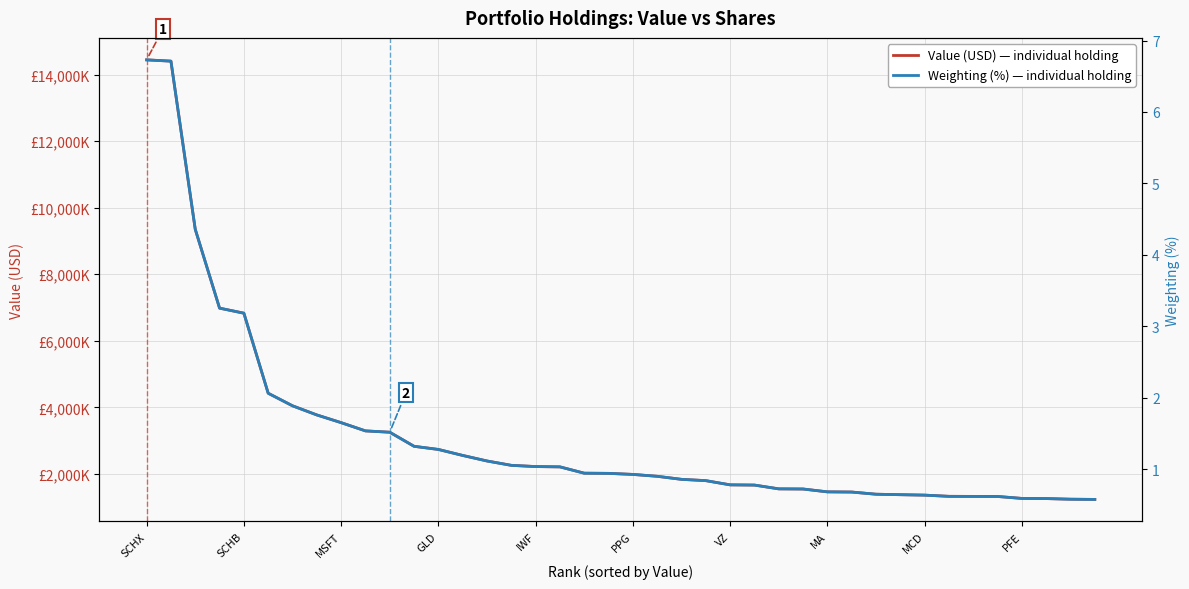

What is the difference between the second highest and second lowest values in the Value (USD) — individual holding series?

13170000.0